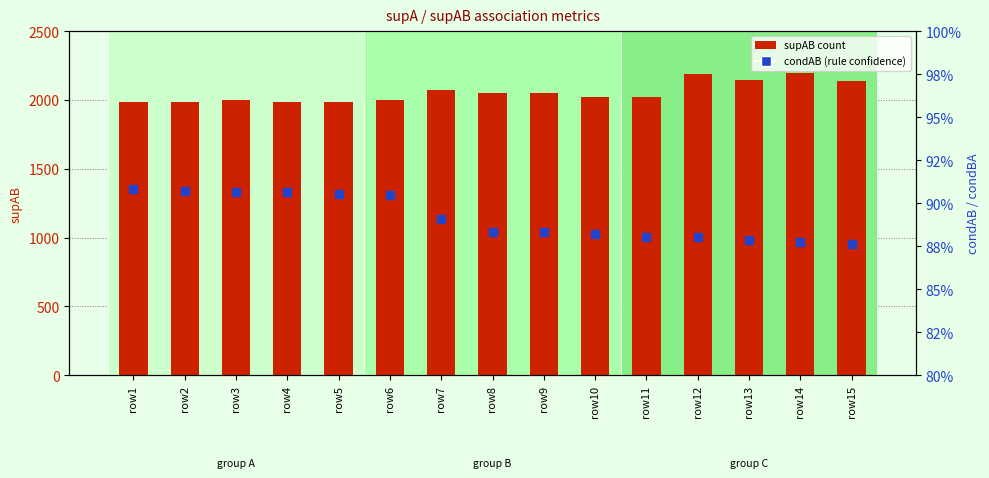

At how many categories does at least one series exceed 952?

15